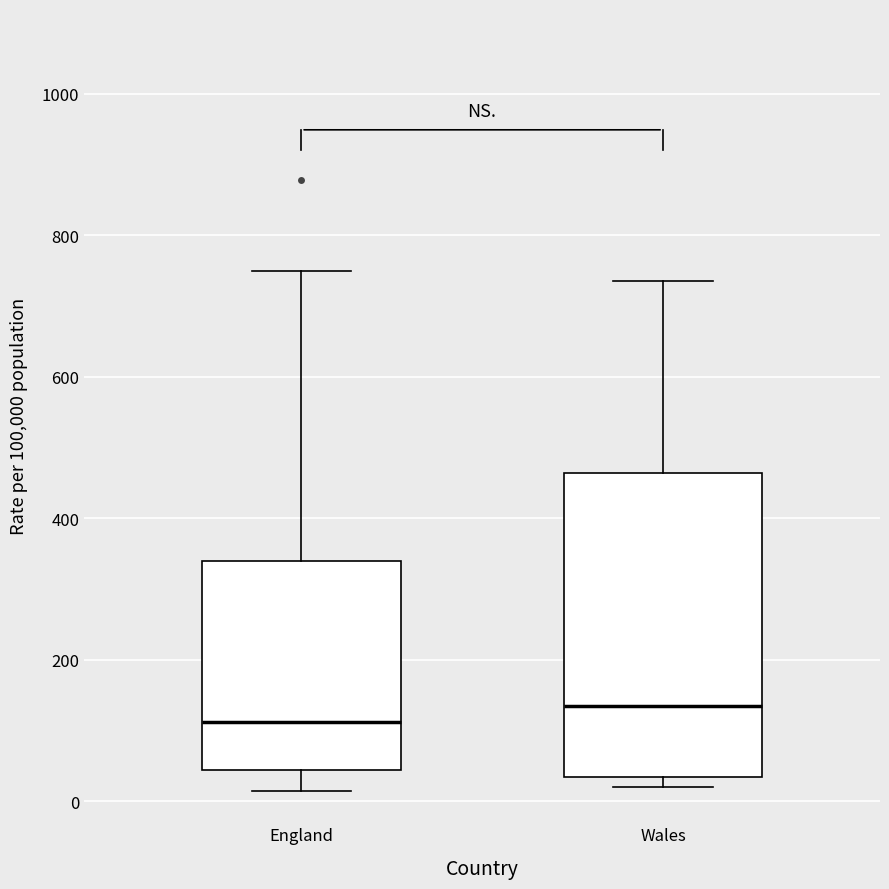

Reading left to right, transcribe this box plot: for each box, give where its median line is, the range the box spans, and where its two whiskers end, as read against the y-axis. The values are not printed on the chart, so give them approximately, as read against the axis.

England: median 120, box 40 to 340, whiskers 20 to 740
Wales: median 140, box 40 to 460, whiskers 20 to 740